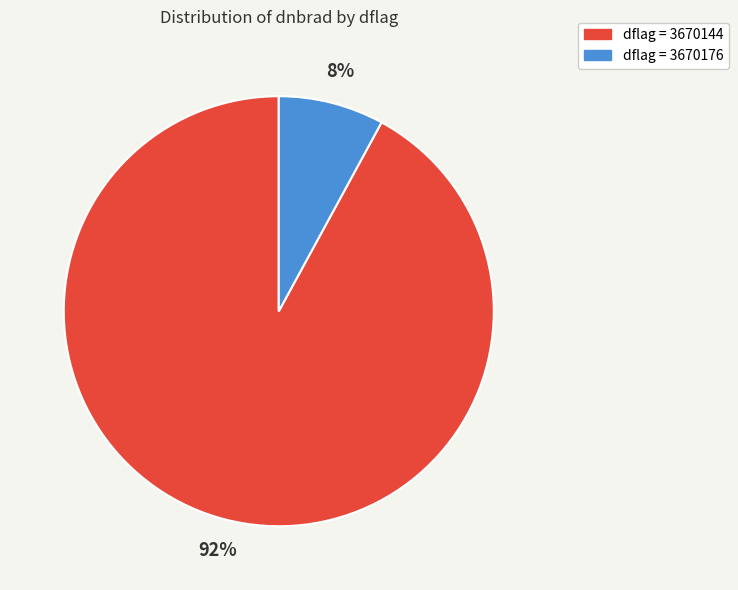

To the nearest percent, what is the average slice percentage?

50%